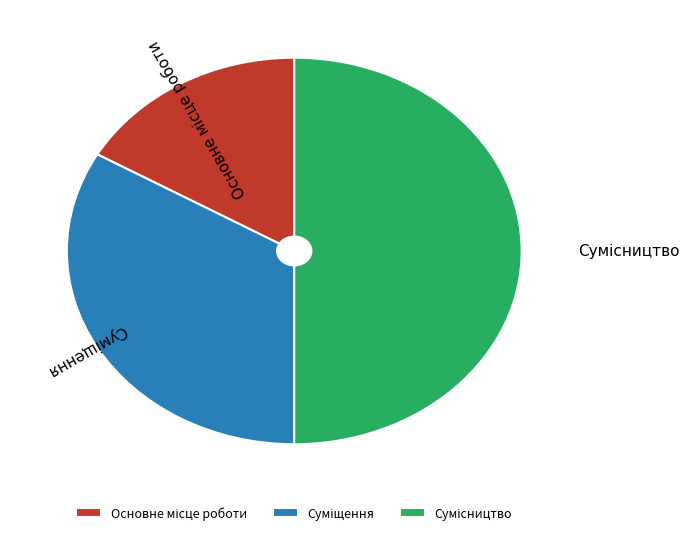

Is it true that Сумісництво is 37% of the pie?

False